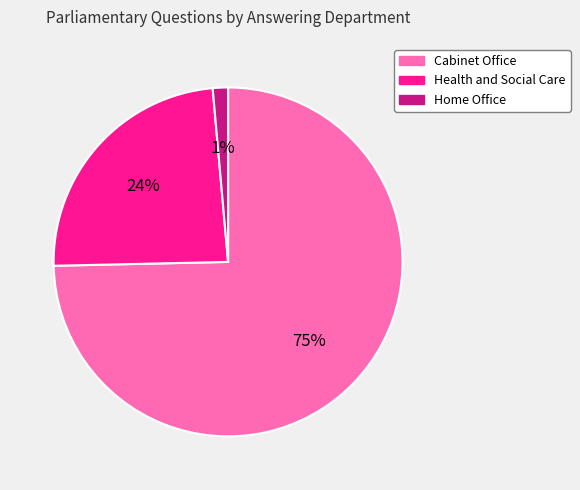

Rank the categories by value from highest to lowest.

Cabinet Office, Health and Social Care, Home Office